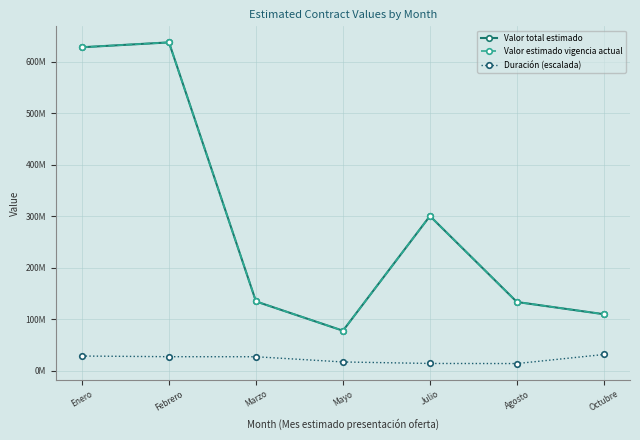

What position from the left is Agosto?

6